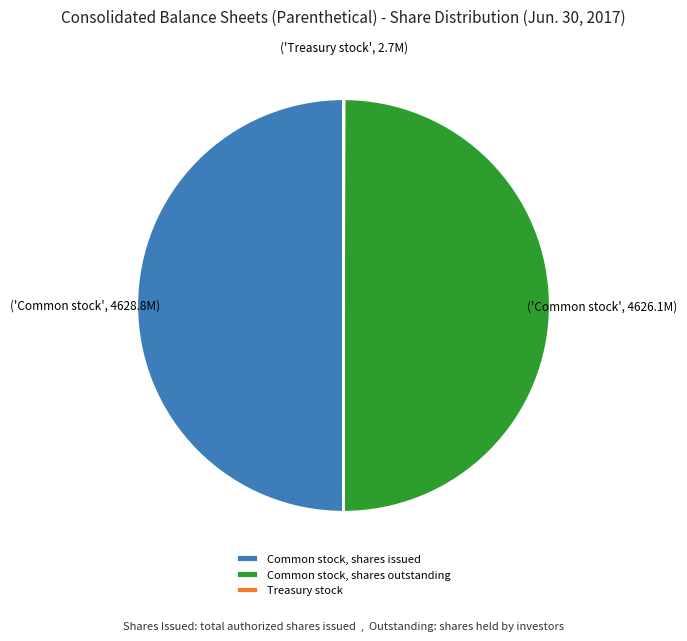

What is the ratio of the value at Common stock, shares outstanding to the value at Common stock, shares issued?

1.0